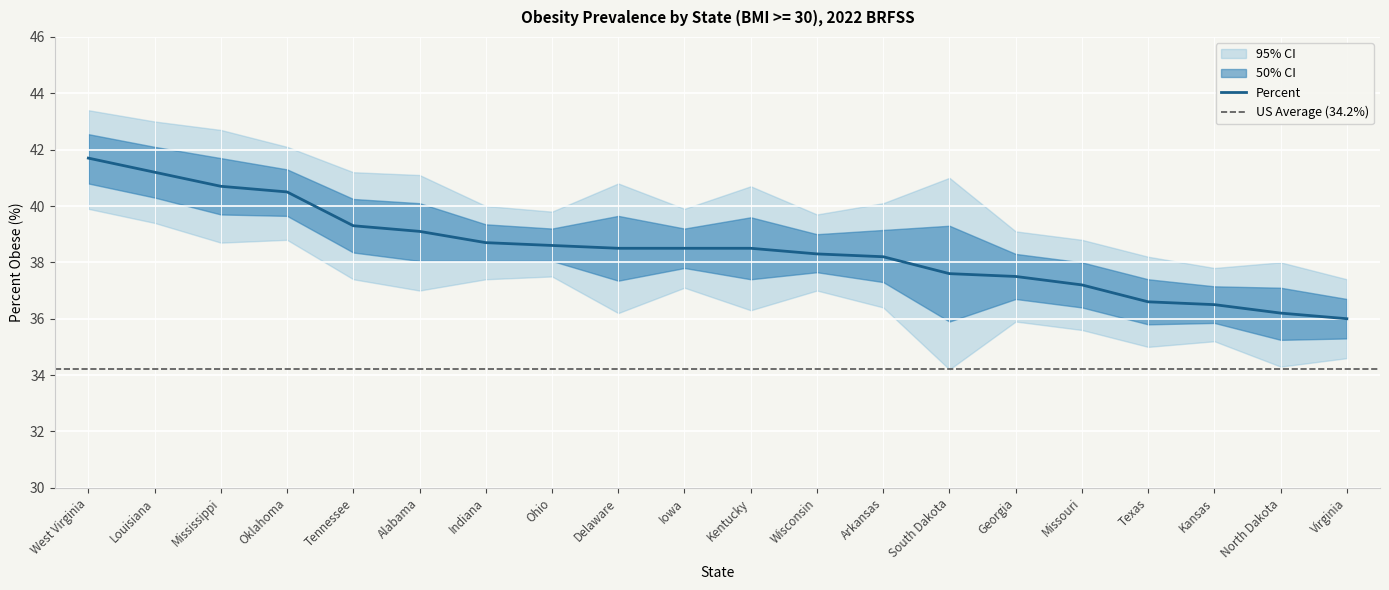

What is the difference between the highest and lowest values at Texas?

3.2